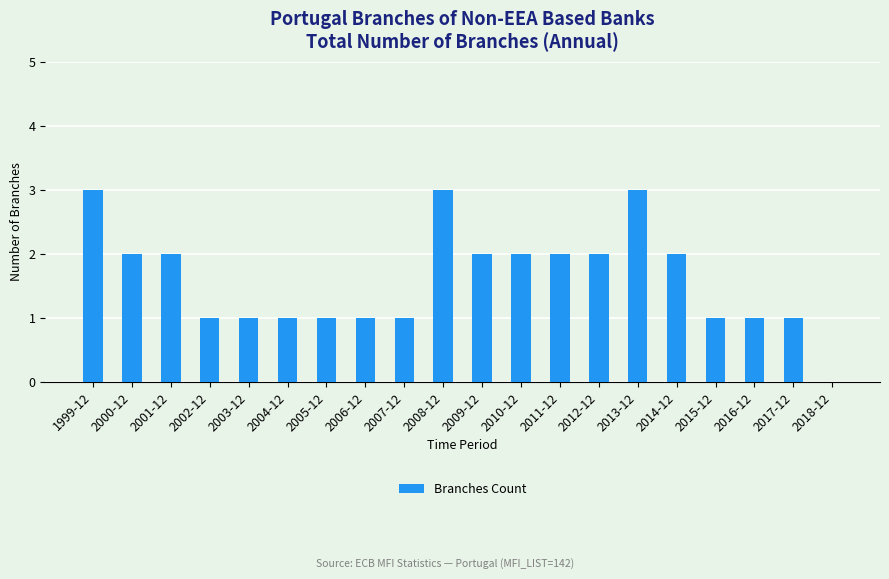

Does the chart contain stacked bars?

No